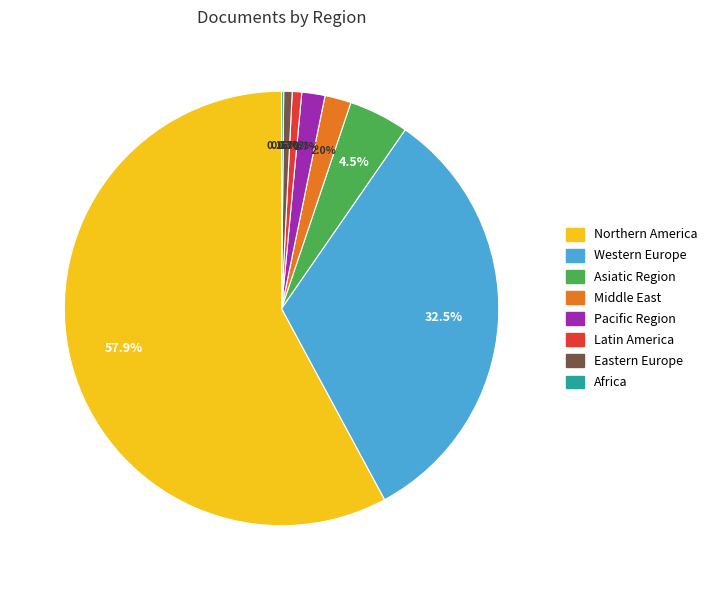

To the nearest percent, what portion does Asiatic Region represent?

4%